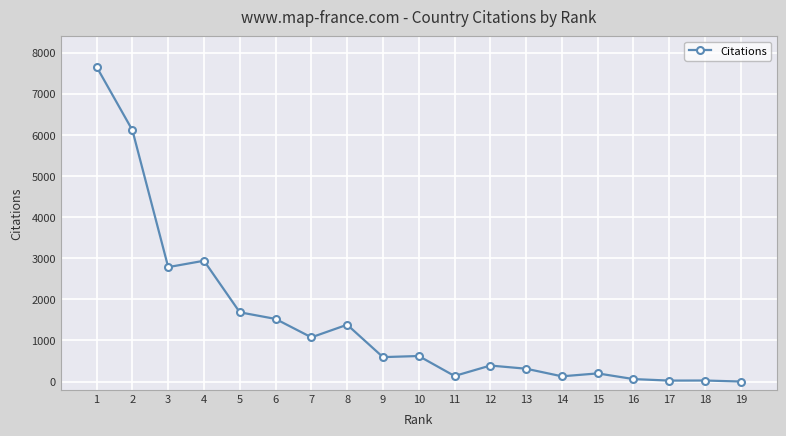

Which has a higher value, 10 or 13?

10